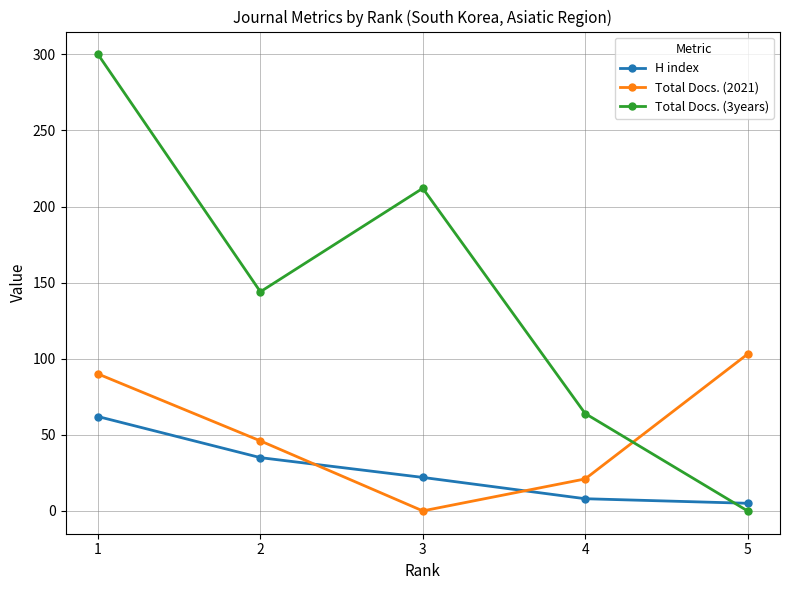

What are all the series names shown in the legend?

H index, Total Docs. (2021), Total Docs. (3years)